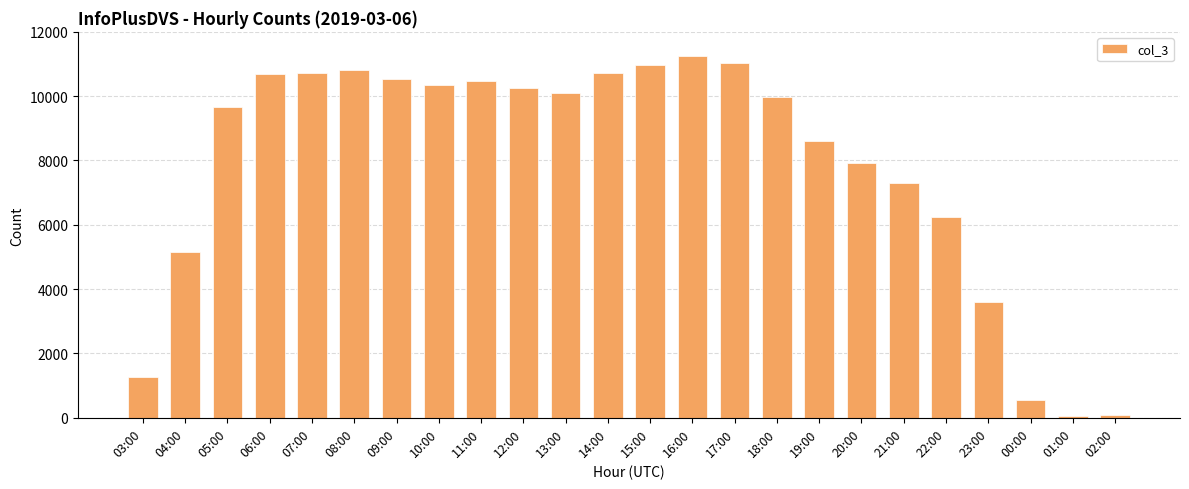

What is the average value?

7845